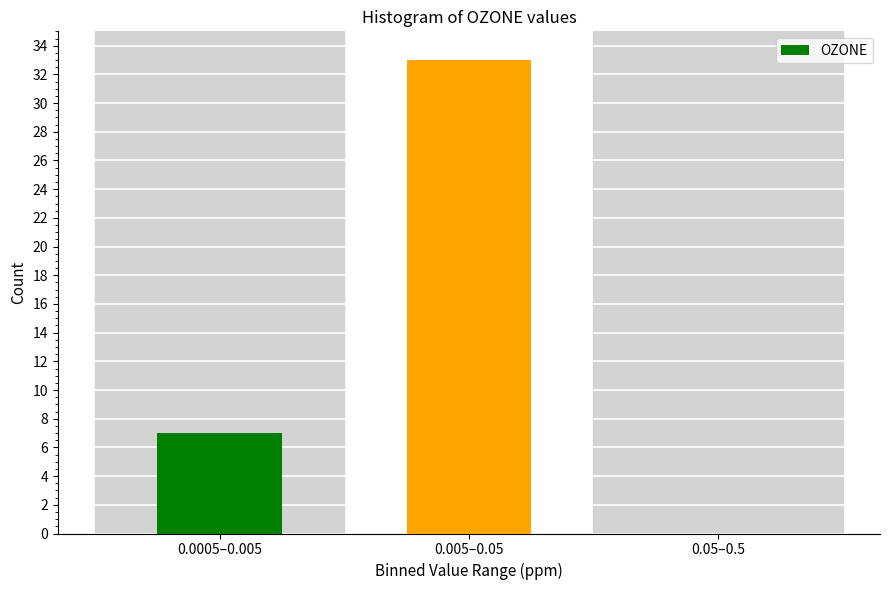

Reading right to left, transcribe all the data shown in this chart.

0.05–0.5=0	0.005–0.05=33	0.0005–0.005=7